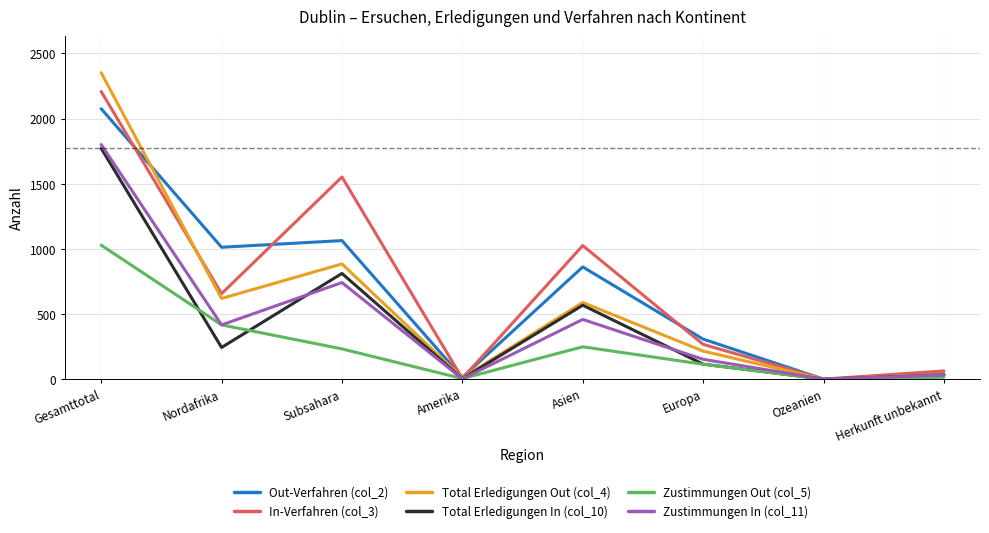

Where is the first local maximum for In-Verfahren (col_3)?

Subsahara